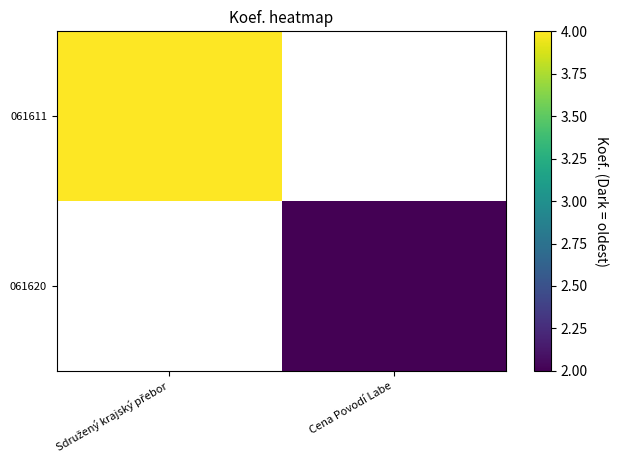

How many series are shown in this chart?

2